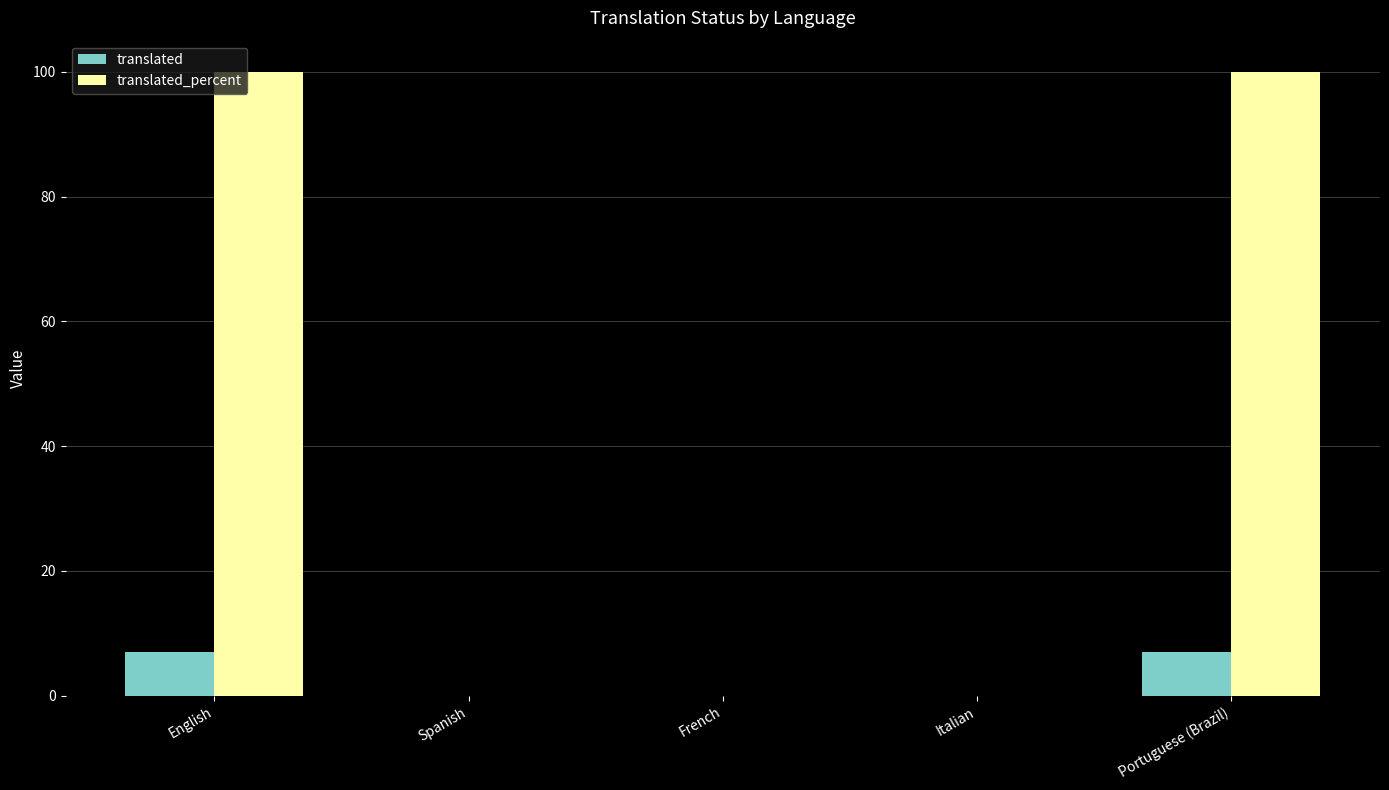

Reading left to right, list all the values displayed in this chart.

translated: English=7	Spanish=0	French=0	Italian=0	Portuguese (Brazil)=7
translated_percent: English=100	Spanish=0	French=0	Italian=0	Portuguese (Brazil)=100